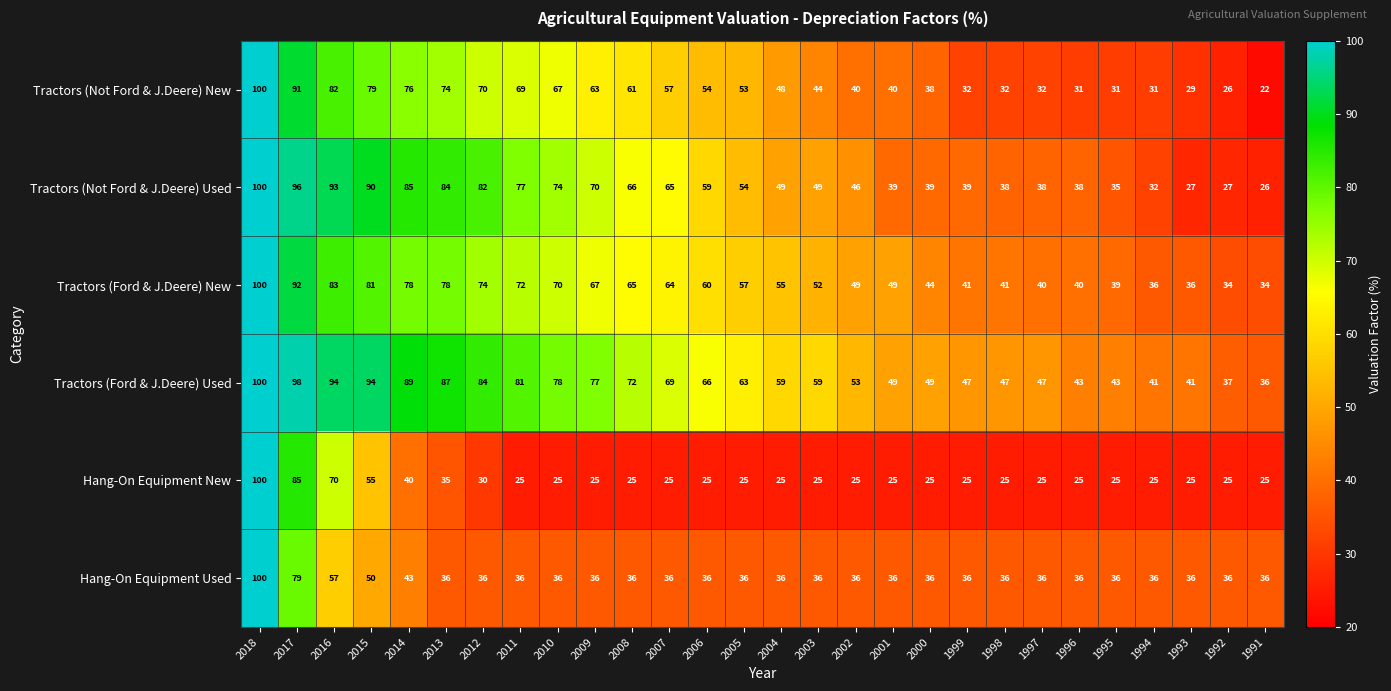

What is the total value across all series at 1992?

185